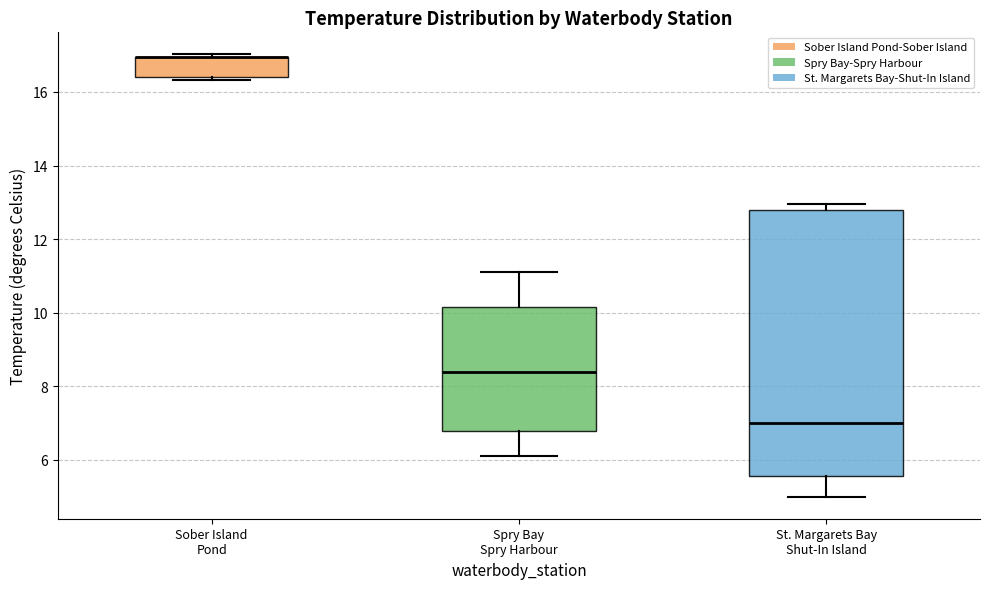

Where is the lower edge of the box for Sober Island Pond on the y-axis? The values are not printed on the chart, so give them approximately, as read against the axis.

16.4